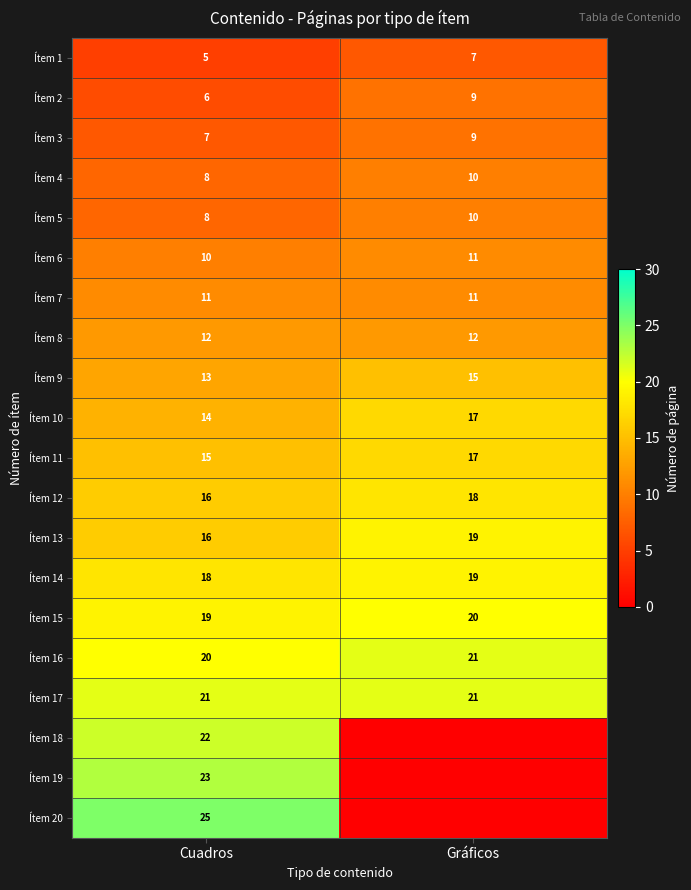

Rank the categories by Ítem 1 value from lowest to highest.

Cuadros, Gráficos